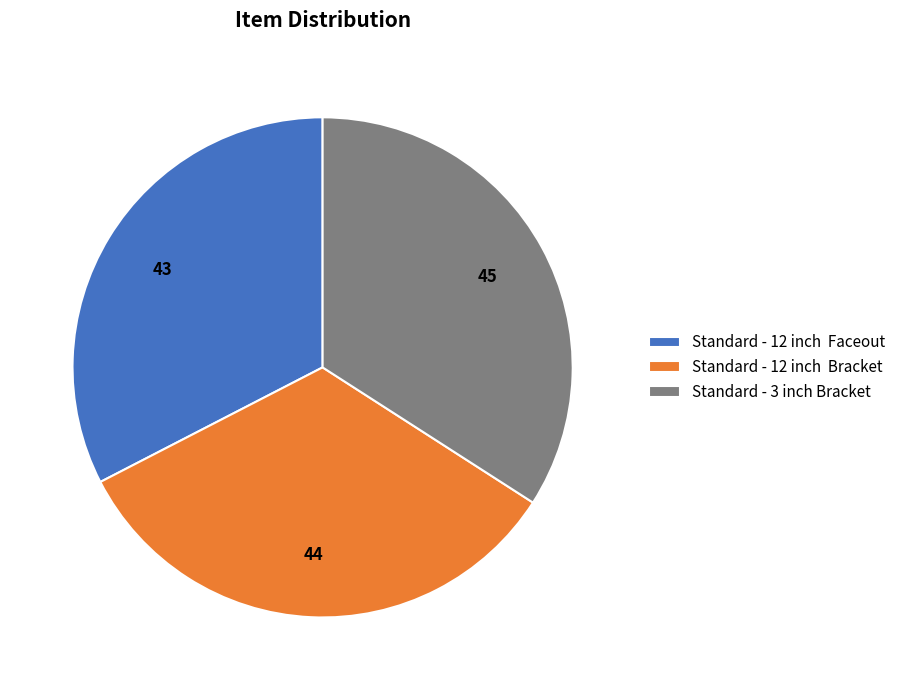

Does Standard - 12 inch Faceout represent more than half of the total?

No